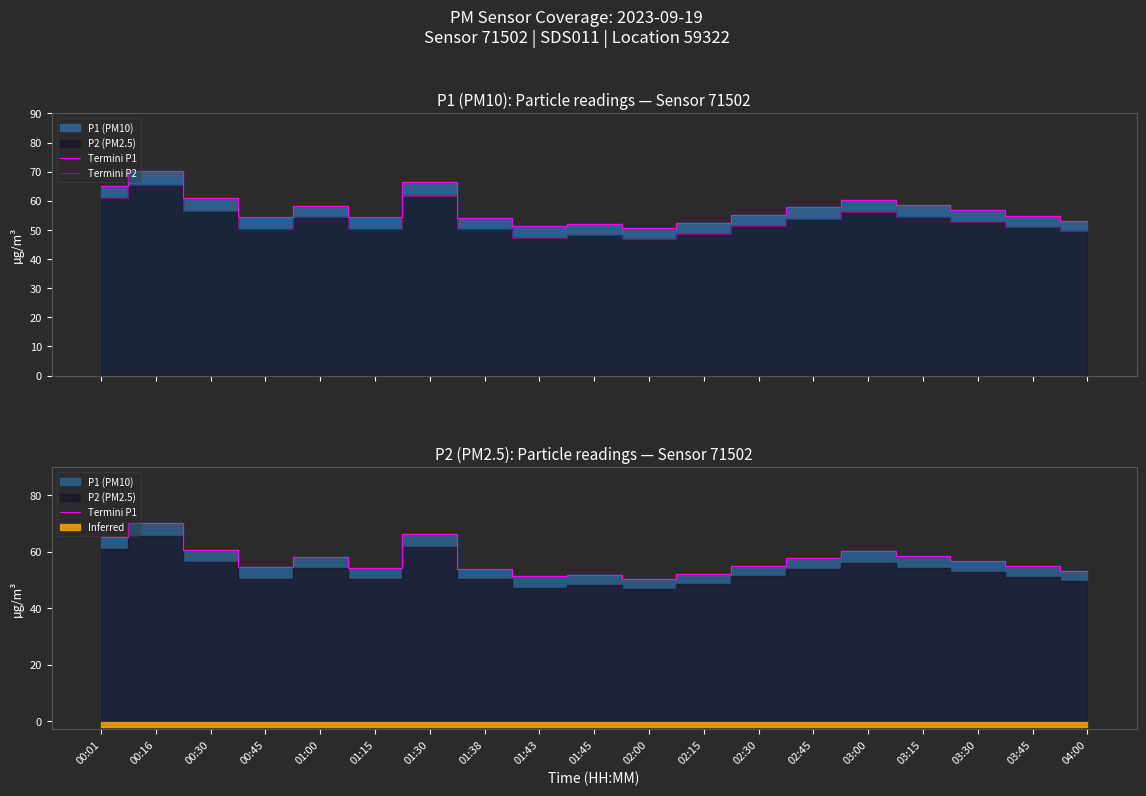

True or false: Termini P1 and Termini P2 cross at least once.

False